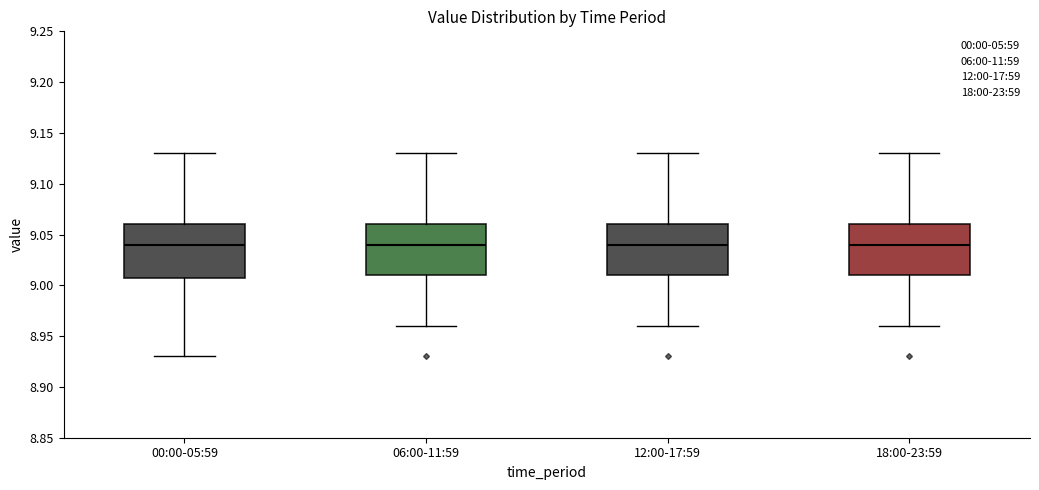

Reading left to right, read every box against the y-axis: the position of its median line, the range the box covers, and the ends of its whiskers. The values are not printed on the chart, so give them approximately, as read against the axis.

00:00-05:59: median 9.04, box 9.01 to 9.06, whiskers 8.93 to 9.13
06:00-11:59: median 9.04, box 9.01 to 9.06, whiskers 8.96 to 9.13
12:00-17:59: median 9.04, box 9.01 to 9.06, whiskers 8.96 to 9.13
18:00-23:59: median 9.04, box 9.01 to 9.06, whiskers 8.96 to 9.13